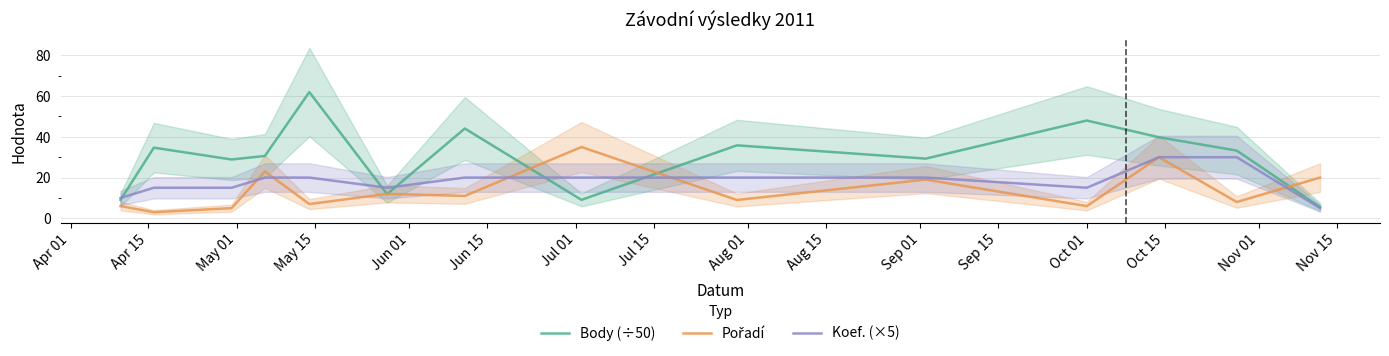

At which category does Body (÷50) reach its first local valley?

May 01